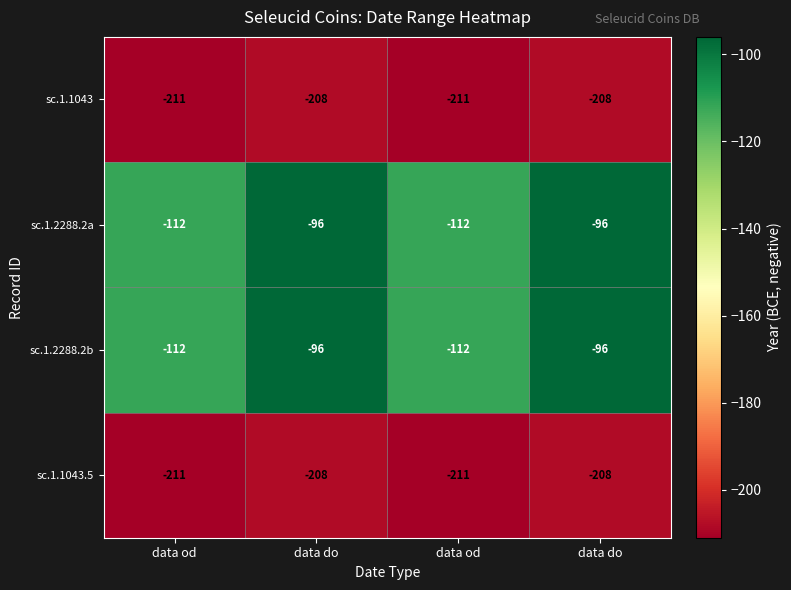

Reading right to left, extract all data points from this chart.

sc.1.1043: data do=-208	data od=-211	data do=-208	data od=-211
sc.1.2288.2a: data do=-96	data od=-112	data do=-96	data od=-112
sc.1.2288.2b: data do=-96	data od=-112	data do=-96	data od=-112
sc.1.1043.5: data do=-208	data od=-211	data do=-208	data od=-211